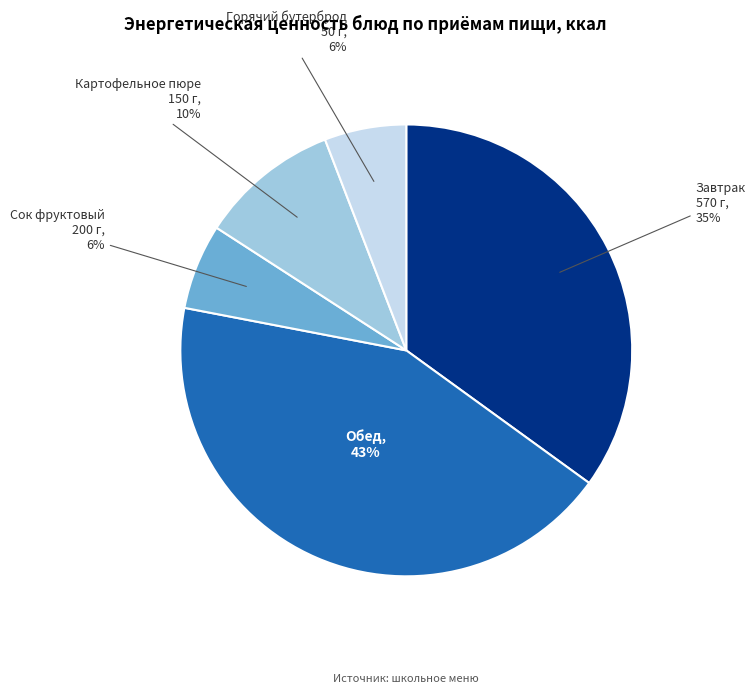

Is there any slice that represents more than half of the pie?

No